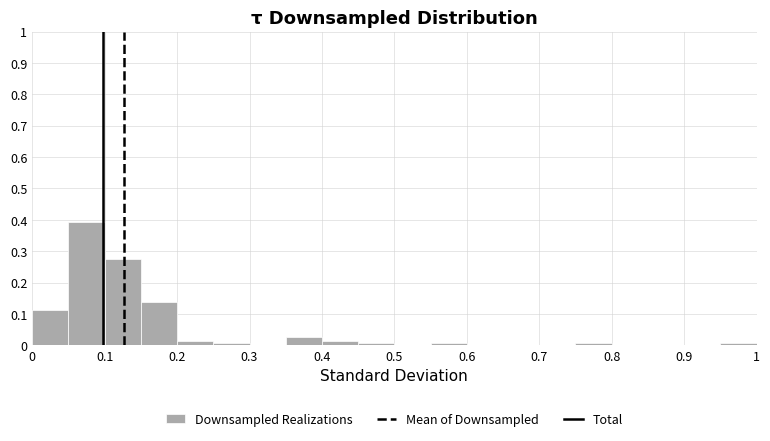

Over which range of the x-axis is the bar tallest?

0.05 to 0.10